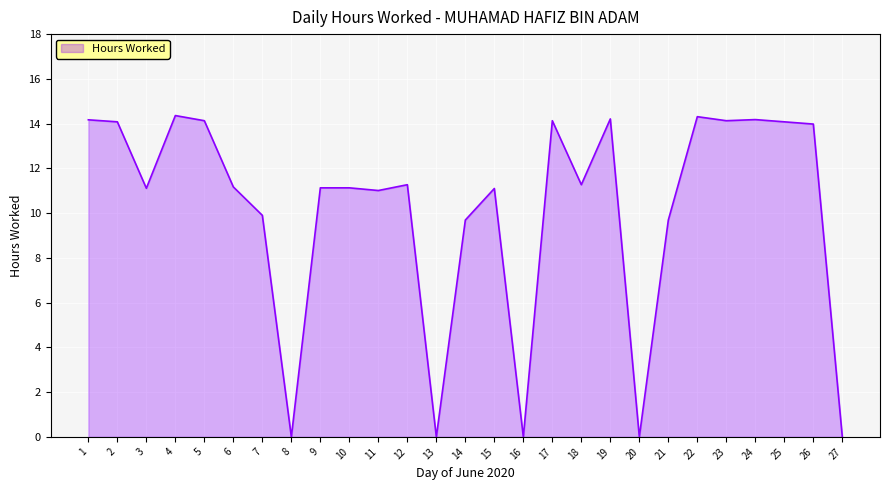

What is the difference between the maximum and minimum values?

14.4